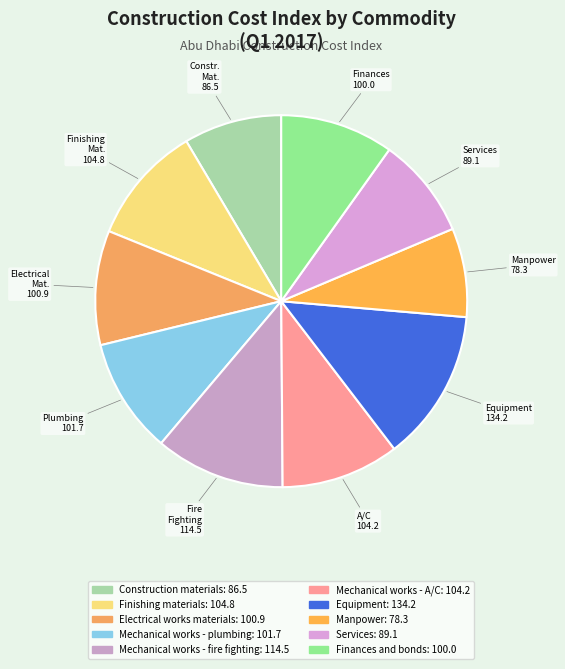

True or false: Equipment accounts for 27% of the total.

False